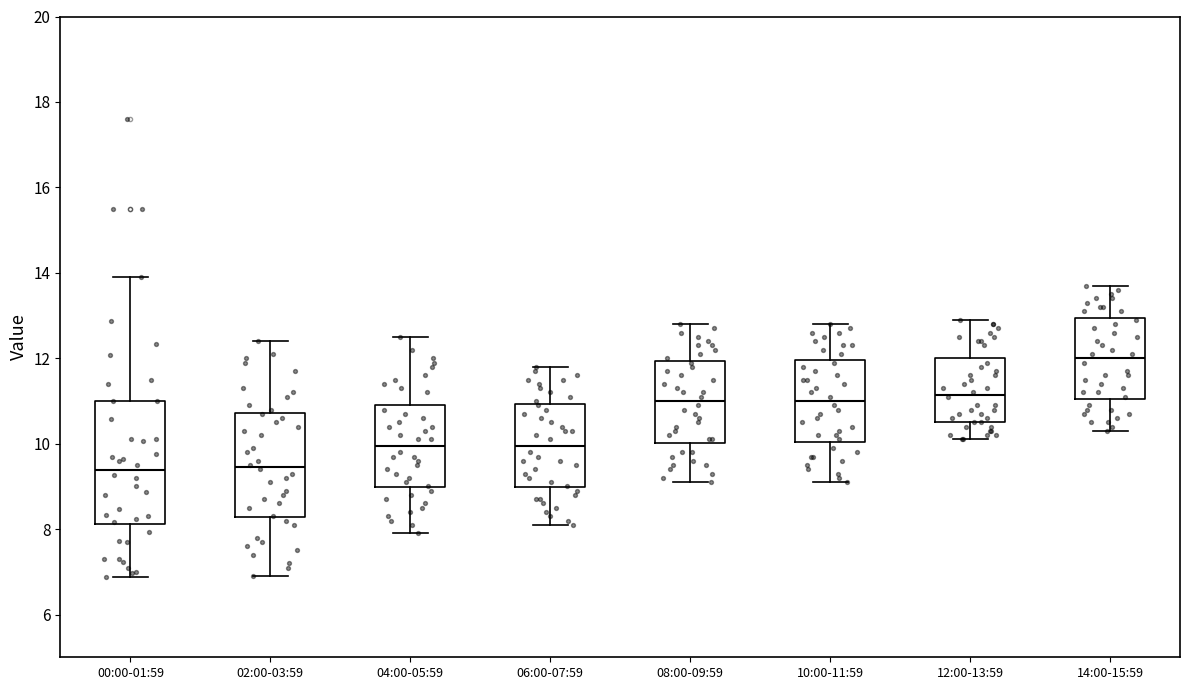

Reading left to right, read every box against the y-axis: the position of its median line, the range the box covers, and the ends of its whiskers. The values are not printed on the chart, so give them approximately, as read against the axis.

00:00-01:59: median 9.4, box 8.2 to 11.0, whiskers 6.8 to 14.0
02:00-03:59: median 9.4, box 8.2 to 10.8, whiskers 7.0 to 12.4
04:00-05:59: median 10.0, box 9.0 to 11.0, whiskers 8.0 to 12.6
06:00-07:59: median 10.0, box 9.0 to 11.0, whiskers 8.2 to 11.8
08:00-09:59: median 11.0, box 10.0 to 12.0, whiskers 9.2 to 12.8
10:00-11:59: median 11.0, box 10.0 to 12.0, whiskers 9.2 to 12.8
12:00-13:59: median 11.2, box 10.6 to 12.0, whiskers 10.2 to 13.0
14:00-15:59: median 12.0, box 11.0 to 13.0, whiskers 10.4 to 13.8